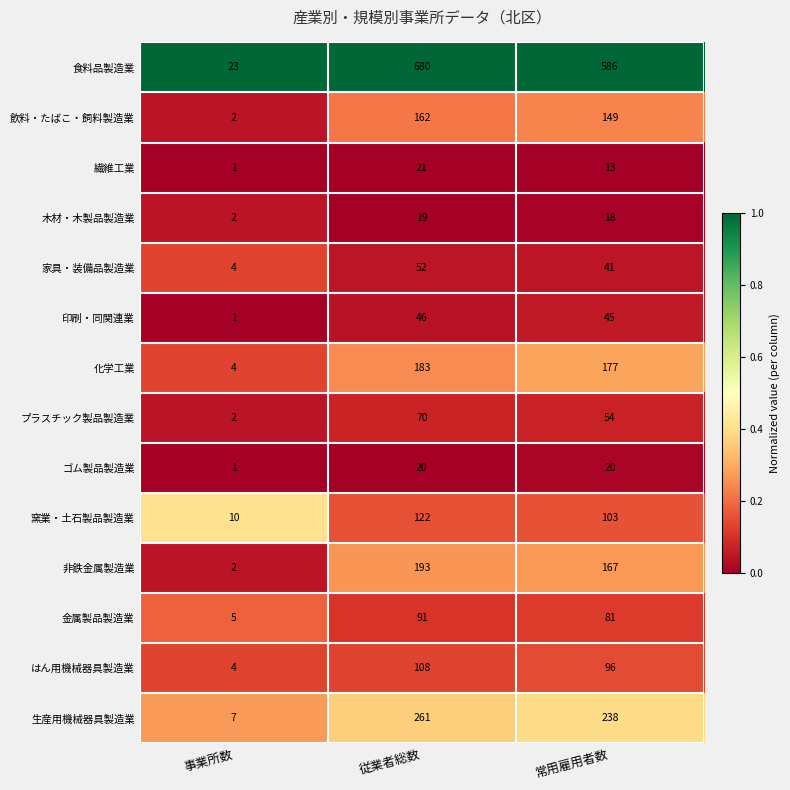

At which category is the sum across all series the highest?

従業者総数